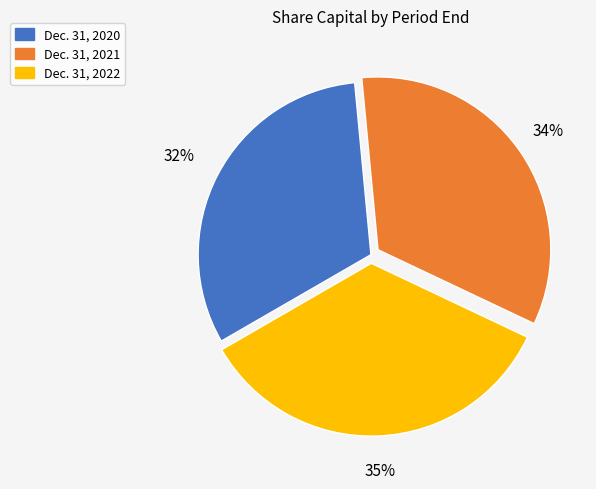

Is Dec. 31, 2020 the majority of the pie?

No